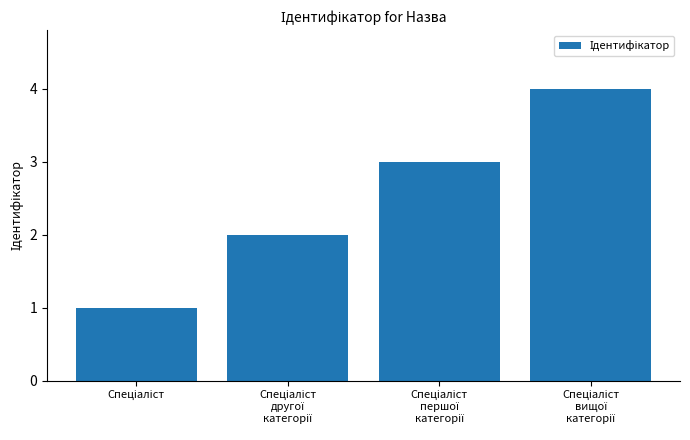

Reading left to right, extract all data points from this chart.

1	2	3	4